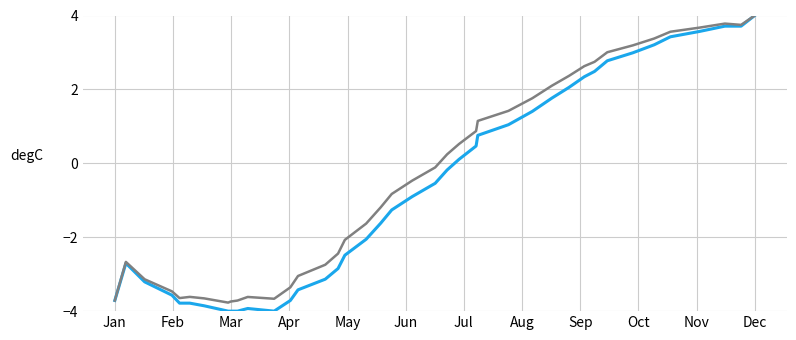

What is the greatest value displayed?

4.0